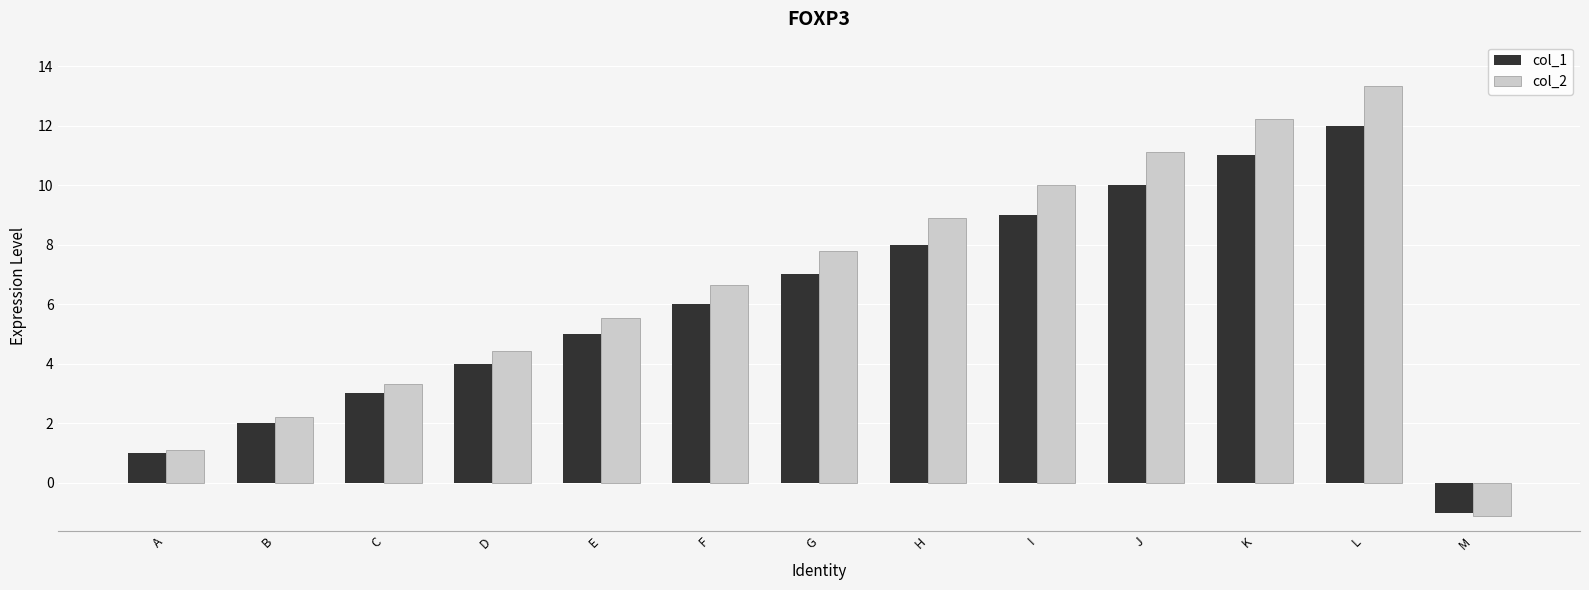

What is the maximum value shown in the chart?

13.3